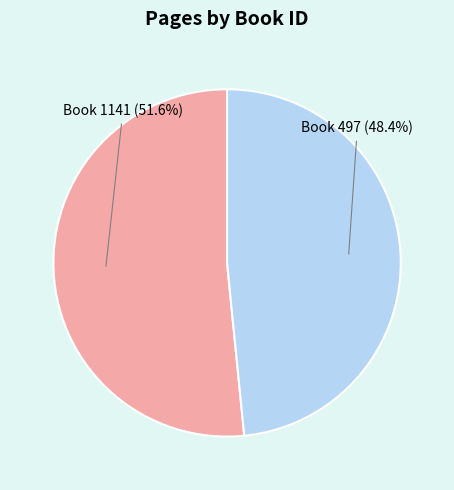

Which category has the biggest portion of the pie?

Book 1141 (51.6%)